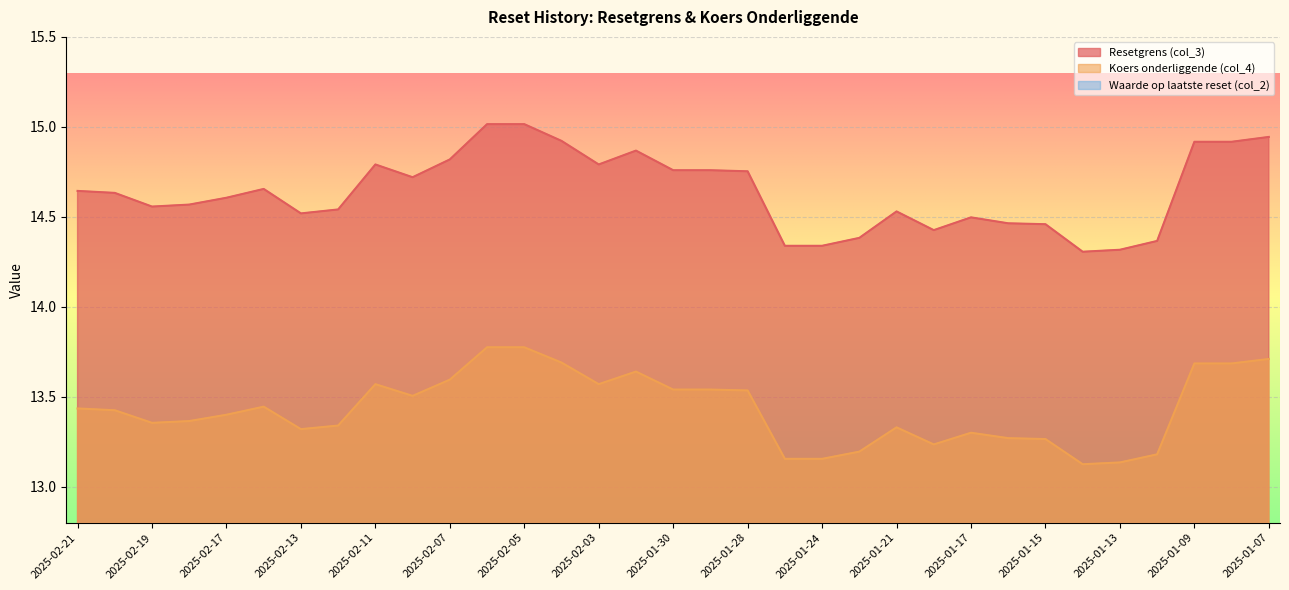

Reading left to right, list all the values displayed in this chart.

Resetgrens (col_3): 2025-02-21=14.6	2025-02-20=14.6	2025-02-19=14.6	2025-02-18=14.6	2025-02-17=14.6	2025-02-14=14.7	2025-02-13=14.5	2025-02-12=14.5	2025-02-11=14.8	2025-02-10=14.7	2025-02-07=14.8	2025-02-06=15.0	2025-02-05=15.0	2025-02-04=14.9	2025-02-03=14.8	2025-01-31=14.9	2025-01-30=14.8	2025-01-29=14.8	2025-01-28=14.8	2025-01-27=14.3	2025-01-24=14.3	2025-01-22=14.4	2025-01-21=14.5	2025-01-20=14.4	2025-01-17=14.5	2025-01-16=14.5	2025-01-15=14.5	2025-01-14=14.3	2025-01-13=14.3	2025-01-10=14.4	2025-01-09=14.9	2025-01-08=14.9	2025-01-07=14.9
Koers onderliggende (col_4): 2025-02-21=13.4	2025-02-20=13.4	2025-02-19=13.4	2025-02-18=13.4	2025-02-17=13.4	2025-02-14=13.4	2025-02-13=13.3	2025-02-12=13.3	2025-02-11=13.6	2025-02-10=13.5	2025-02-07=13.6	2025-02-06=13.8	2025-02-05=13.8	2025-02-04=13.7	2025-02-03=13.6	2025-01-31=13.6	2025-01-30=13.5	2025-01-29=13.5	2025-01-28=13.5	2025-01-27=13.2	2025-01-24=13.2	2025-01-22=13.2	2025-01-21=13.3	2025-01-20=13.2	2025-01-17=13.3	2025-01-16=13.3	2025-01-15=13.3	2025-01-14=13.1	2025-01-13=13.1	2025-01-10=13.2	2025-01-09=13.7	2025-01-08=13.7	2025-01-07=13.7
Waarde op laatste reset (col_2): 2025-02-21=0.1	2025-02-20=0.1	2025-02-19=0.1	2025-02-18=0.1	2025-02-17=0.1	2025-02-14=0.1	2025-02-13=0.1	2025-02-12=0.1	2025-02-11=0.1	2025-02-10=0.1	2025-02-07=0.1	2025-02-06=0.1	2025-02-05=0.1	2025-02-04=0.1	2025-02-03=0.1	2025-01-31=0.1	2025-01-30=0.1	2025-01-29=0.1	2025-01-28=0.1	2025-01-27=0.1	2025-01-24=0.1	2025-01-22=0.1	2025-01-21=0.1	2025-01-20=0.1	2025-01-17=0.1	2025-01-16=0.1	2025-01-15=0.1	2025-01-14=0.1	2025-01-13=0.1	2025-01-10=0.1	2025-01-09=0.1	2025-01-08=0.1	2025-01-07=0.1